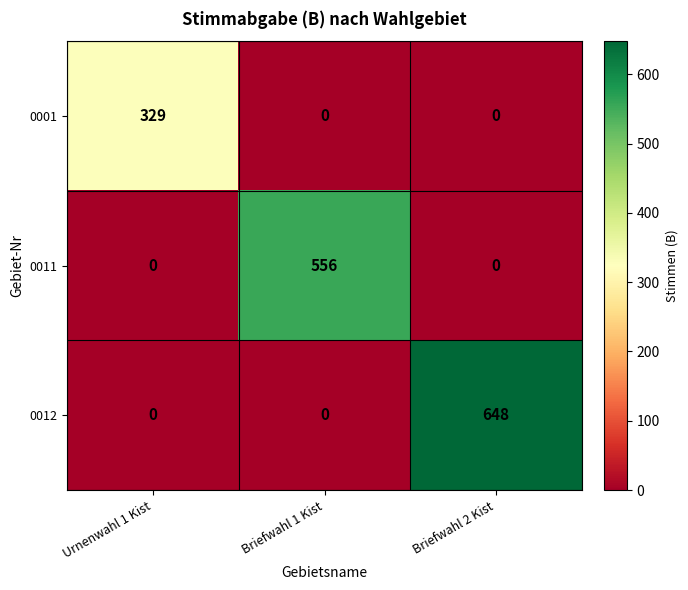

At which category does the chart reach its peak across all series?

Briefwahl 2 Kist